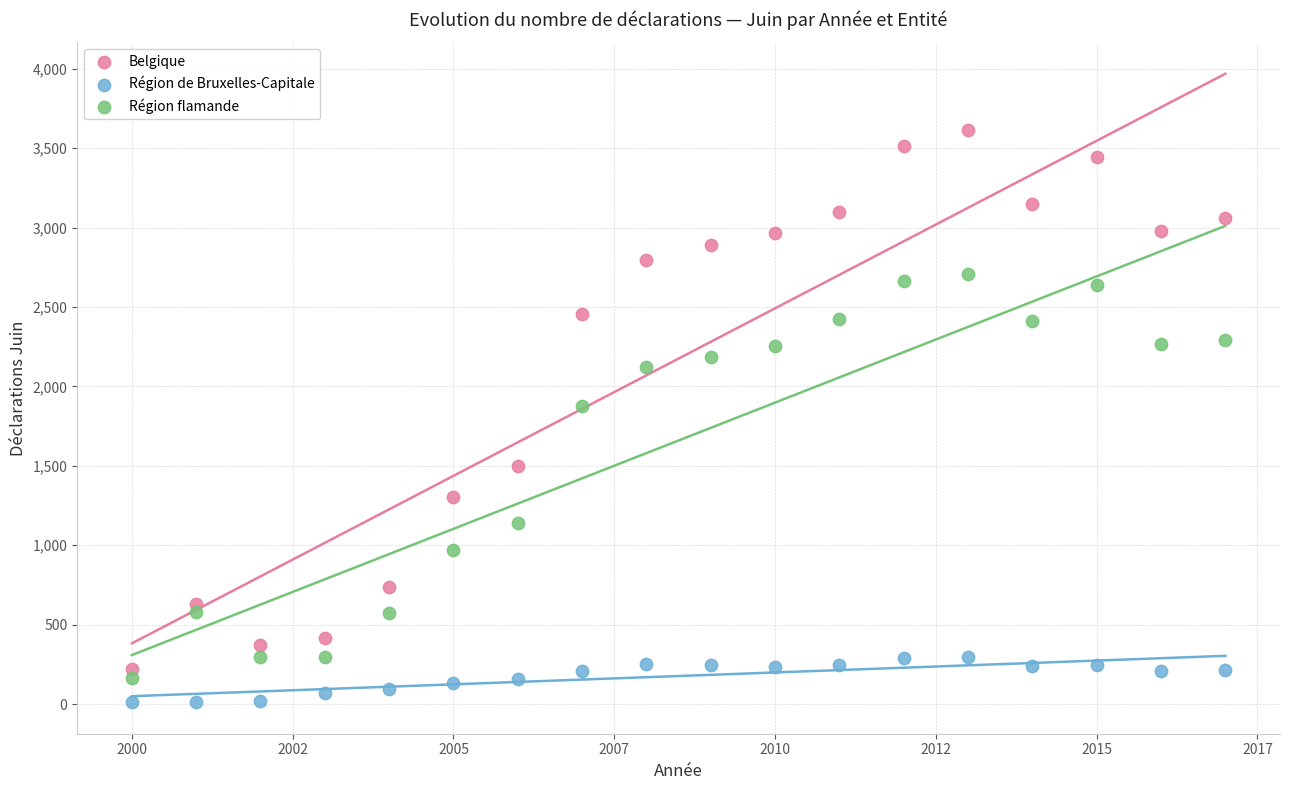

Across all data points, what is the range of X values (max minus min)?

17